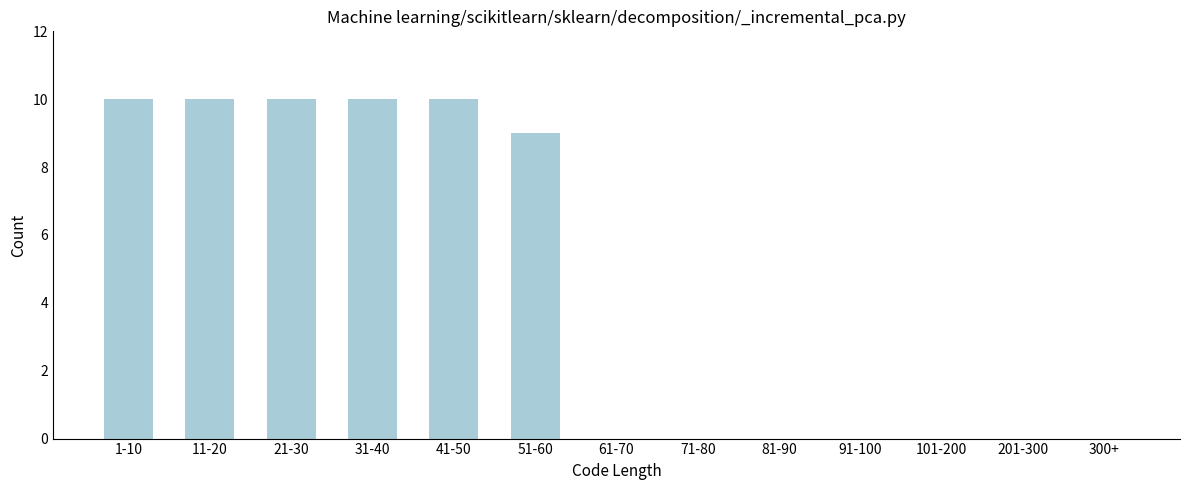

Reading left to right, extract all data points from this chart.

1-10=10	11-20=10	21-30=10	31-40=10	41-50=10	51-60=9	61-70=0	71-80=0	81-90=0	91-100=0	101-200=0	201-300=0	300+=0